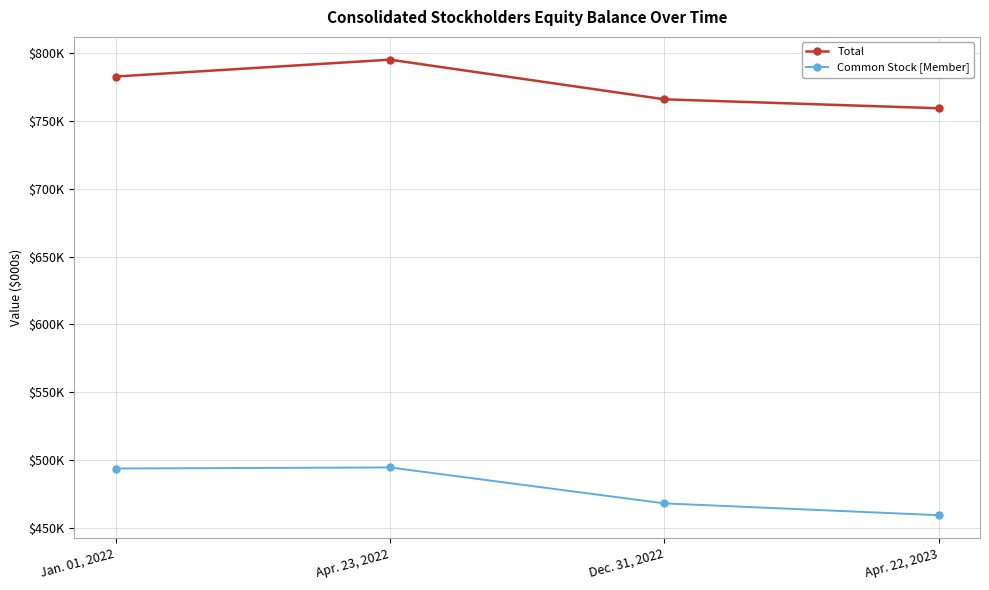

True or false: Total has more than 1 interior local peaks.

False